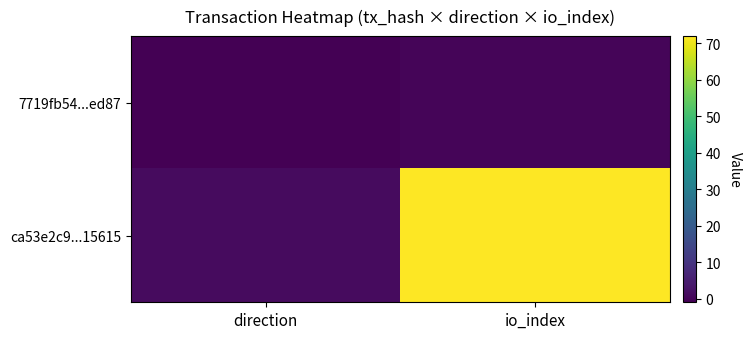

Which series has the largest range (max minus min)?

ca53e2c9...15615